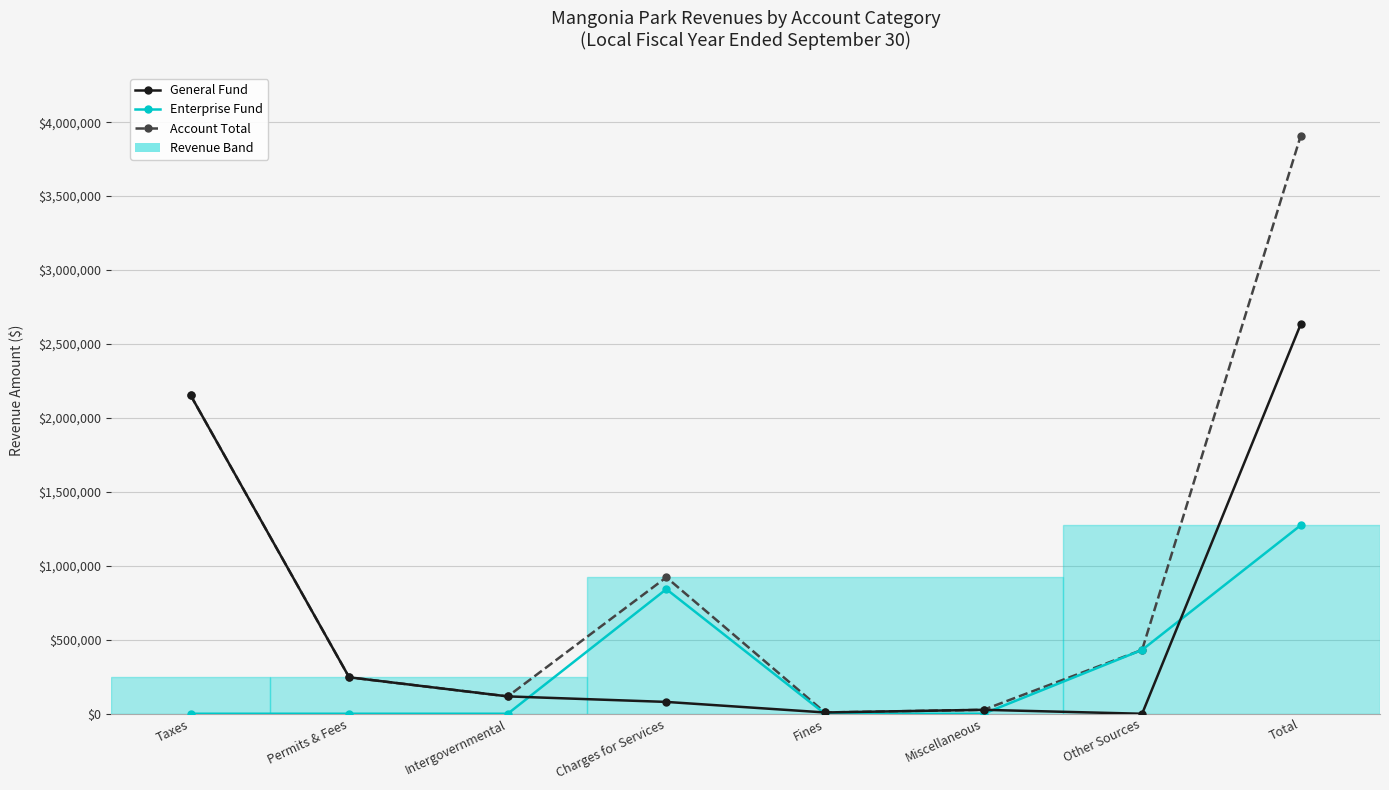

Does the chart have visible grid lines?

Yes